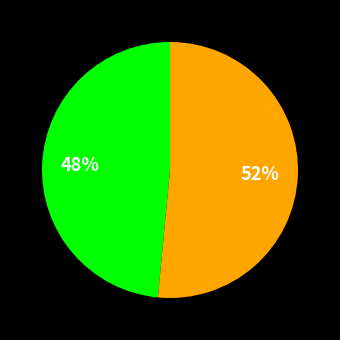

Does any single category account for the majority?

Yes